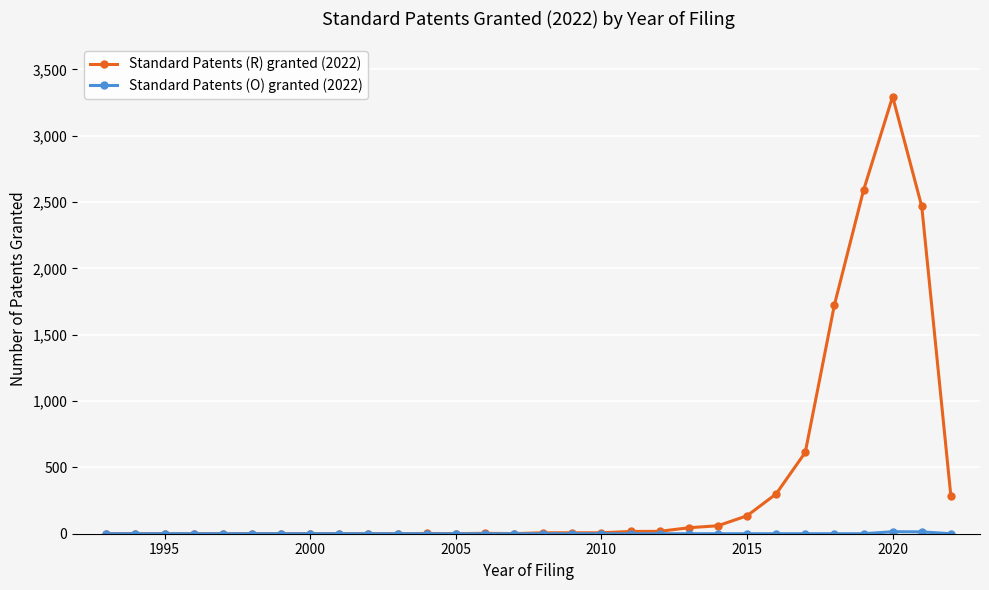

True or false: Standard Patents (R) granted (2022) has more than 1 interior local peaks.

True